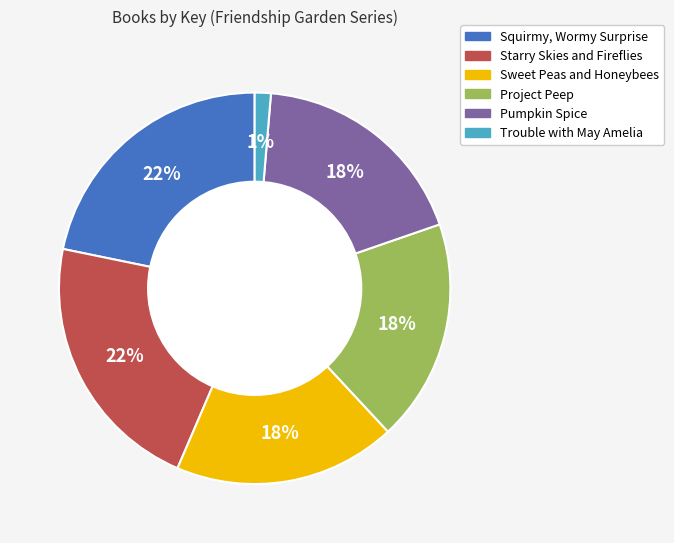

To the nearest percent, what is the average slice percentage?

17%